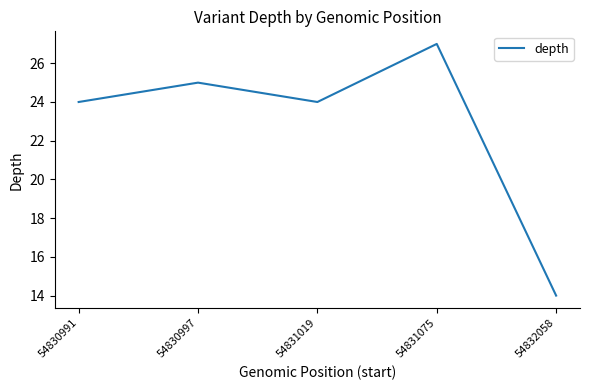

What is the sum of the values at 54832058 and 54831019?

38